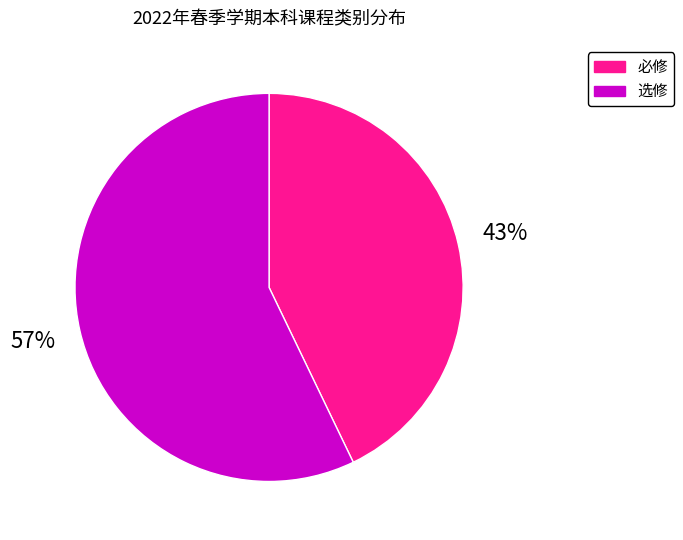

Is the sum of 必修 and 选修 greater than half?

Yes